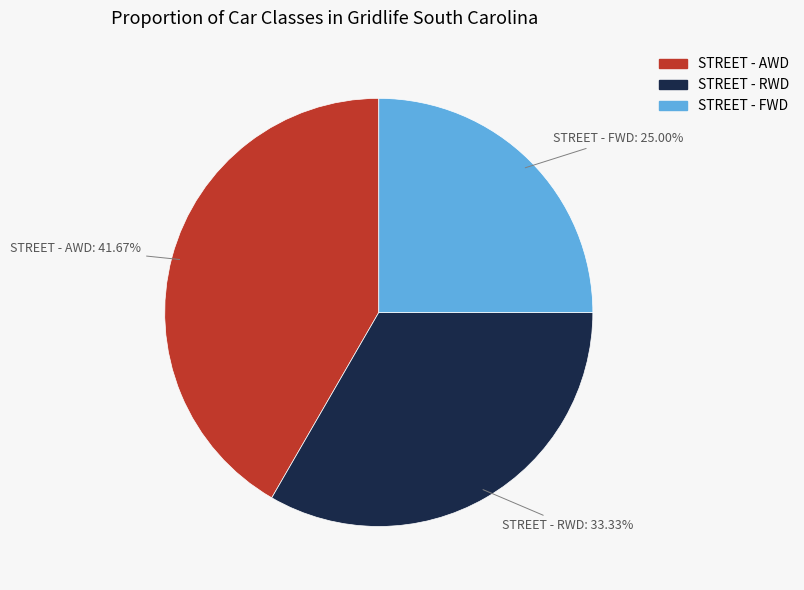

To the nearest percent, what is the difference between the STREET - FWD and STREET - RWD slice percentages?

8%